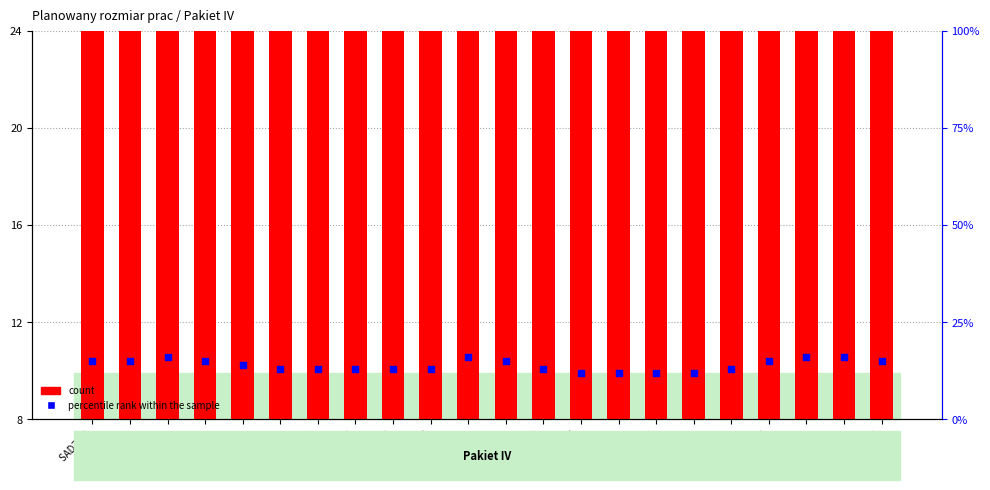

Which series reaches the minimum Y coordinate?

percentile rank within the sample